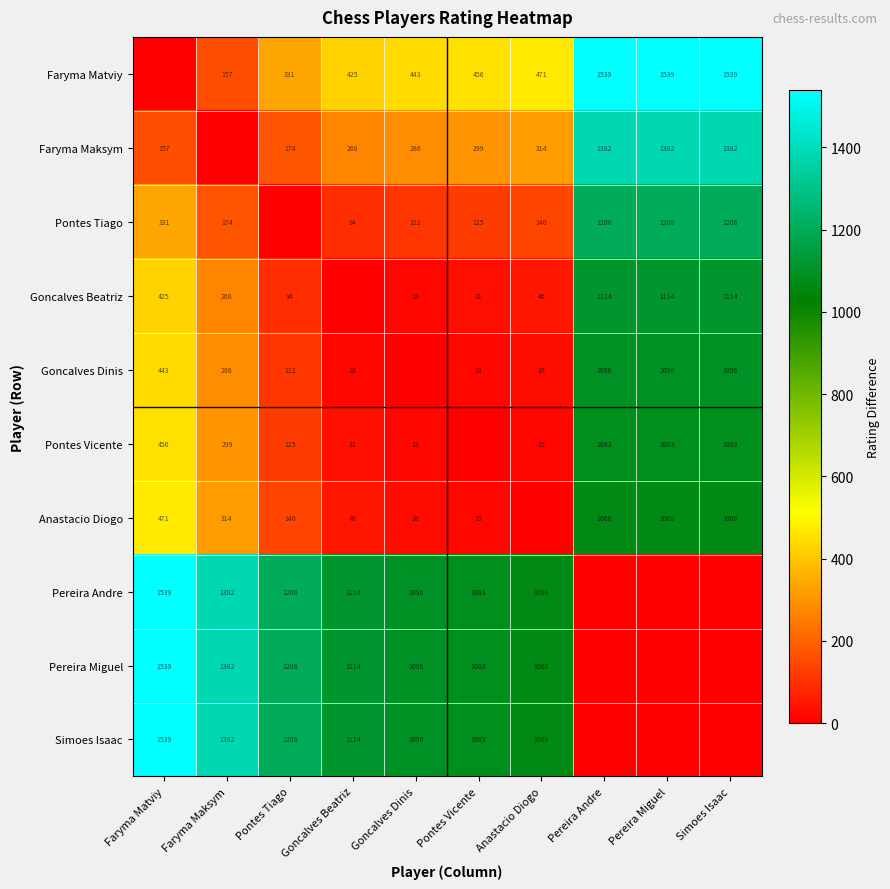

True or false: Pontes Vicente has a value of 1579 at Simoes Isaac.

False